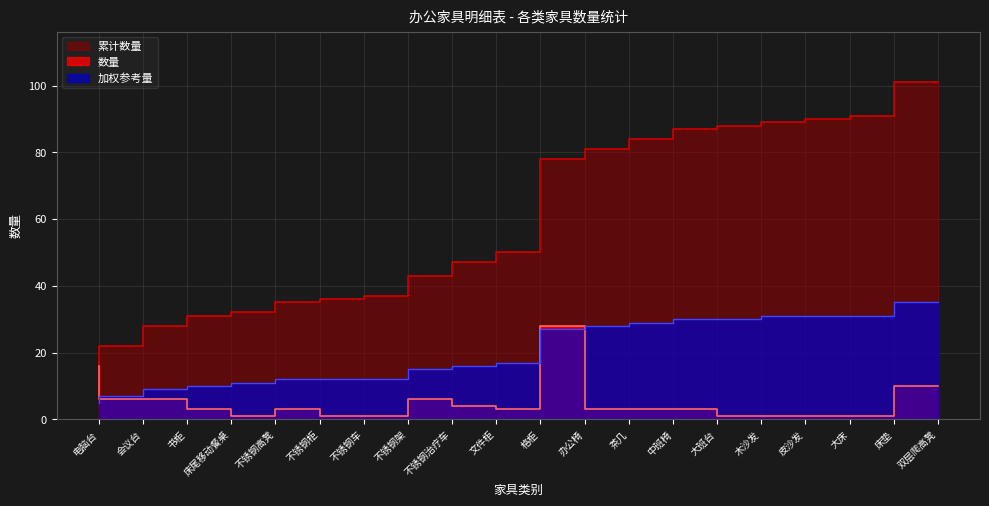

True or false: 数量 and 累计数量 intersect in this chart.

False